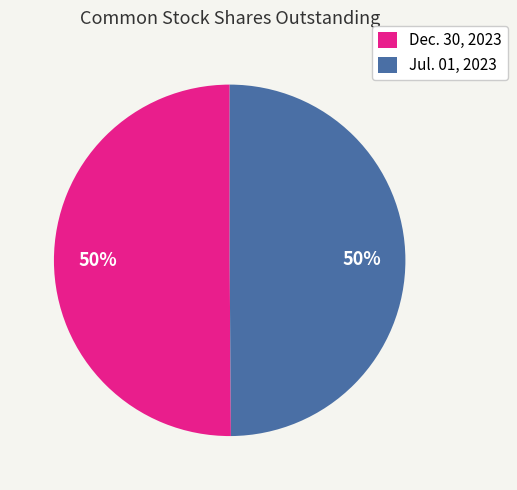

What is the ratio of the value at Jul. 01, 2023 to the value at Dec. 30, 2023?

1.0